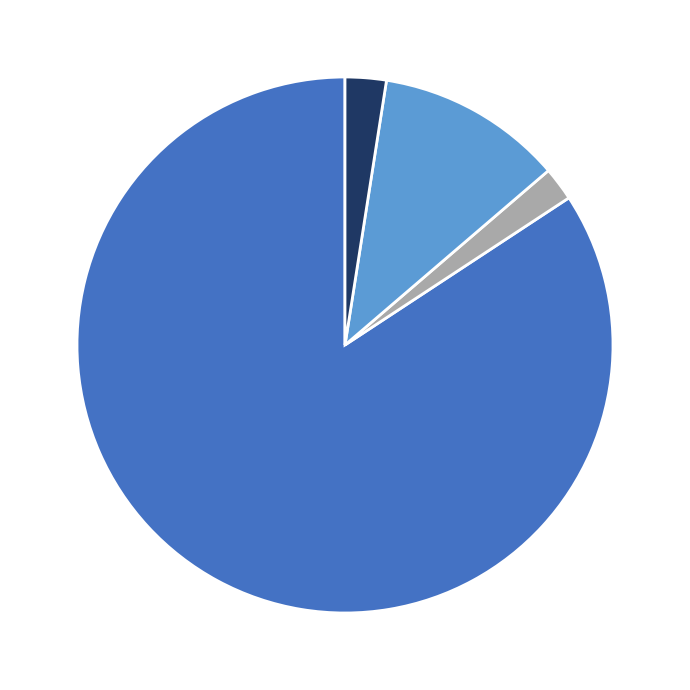

Is there any slice that represents more than half of the pie?

Yes